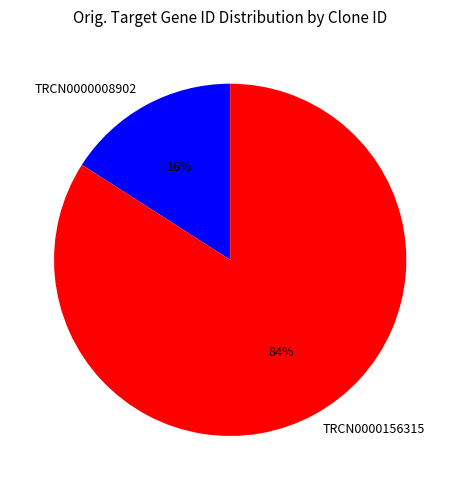

Is there a majority slice in this chart?

Yes